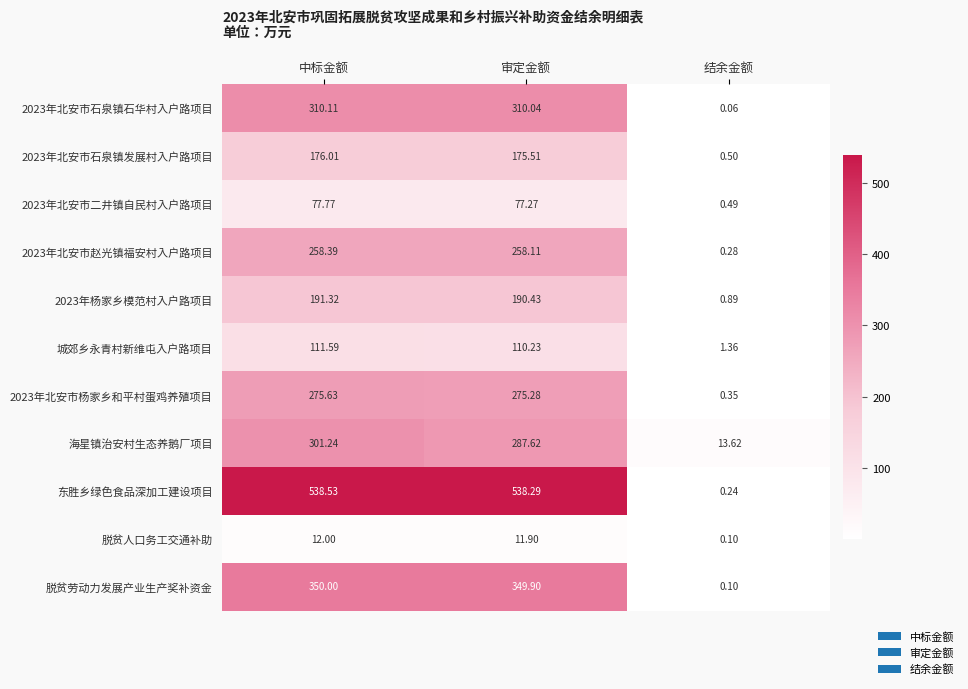

What is the greatest value displayed?

538.5